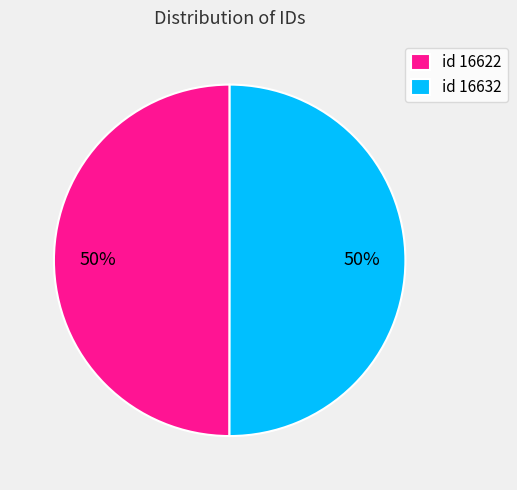

To the nearest percent, what percentage of the pie is id 16622?

50%